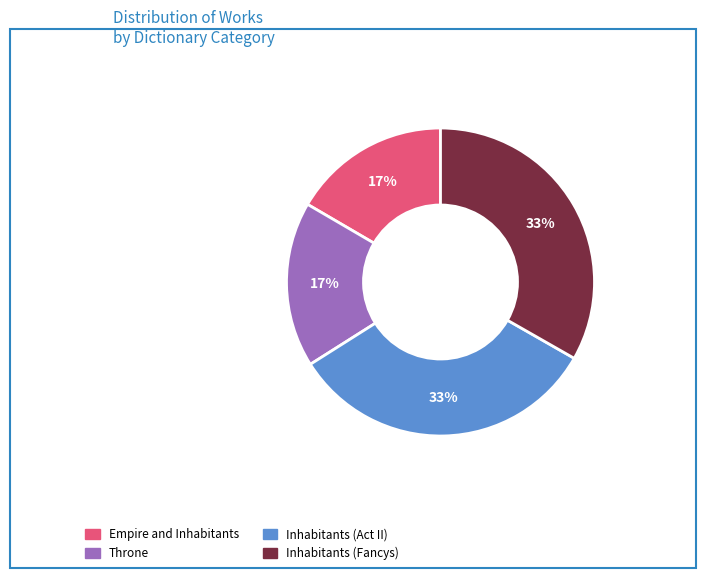

How many segments does this pie chart have?

4